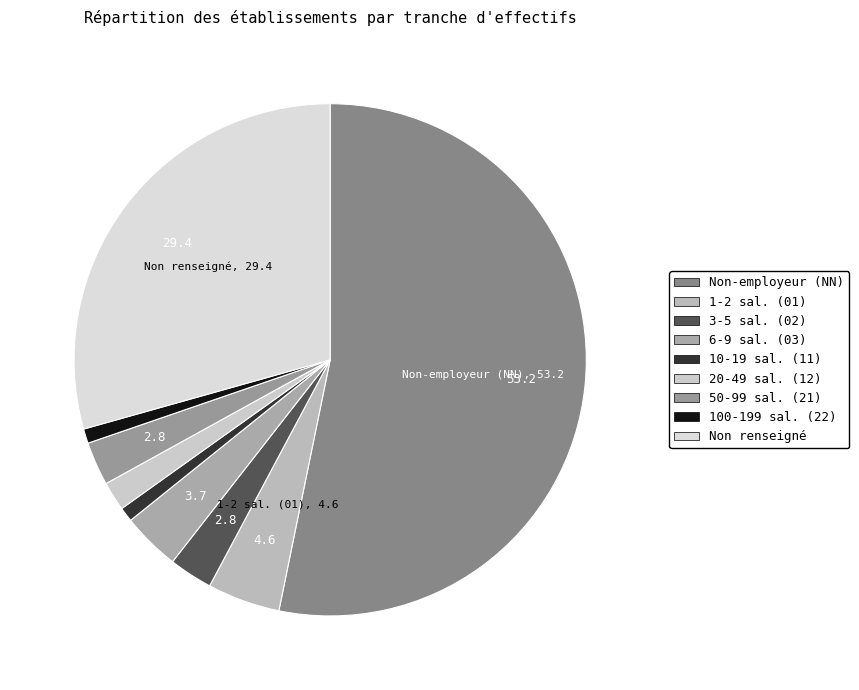

How many segments does this pie chart have?

9